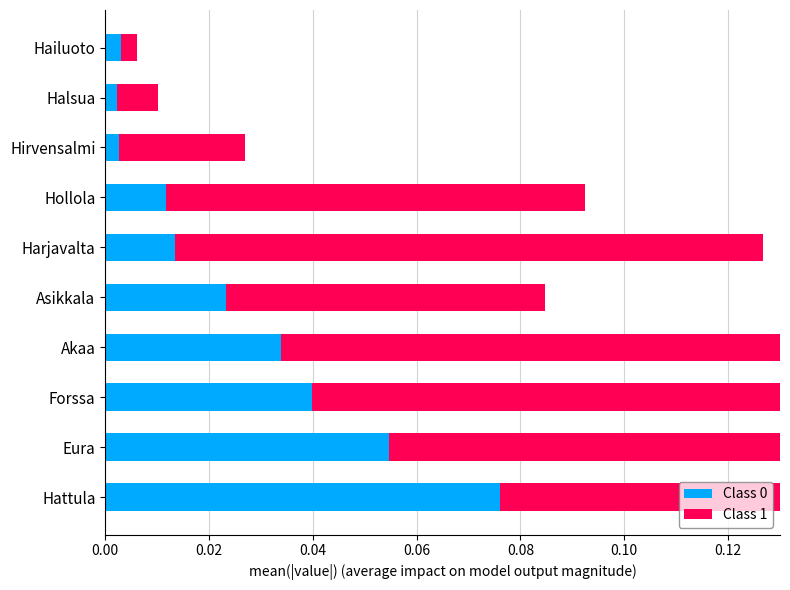

The Class 0 series shows 0.0 at Harjavalta. True or false?

False